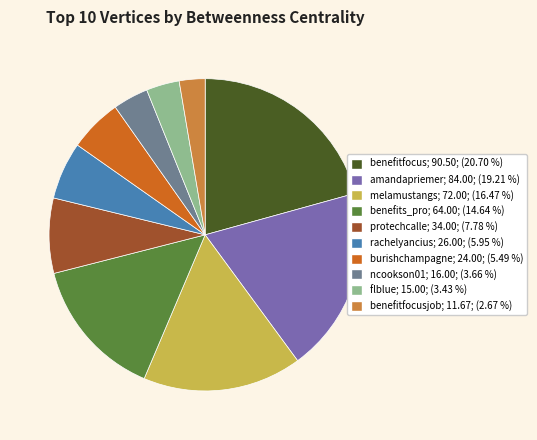

Is there any slice that represents more than half of the pie?

No